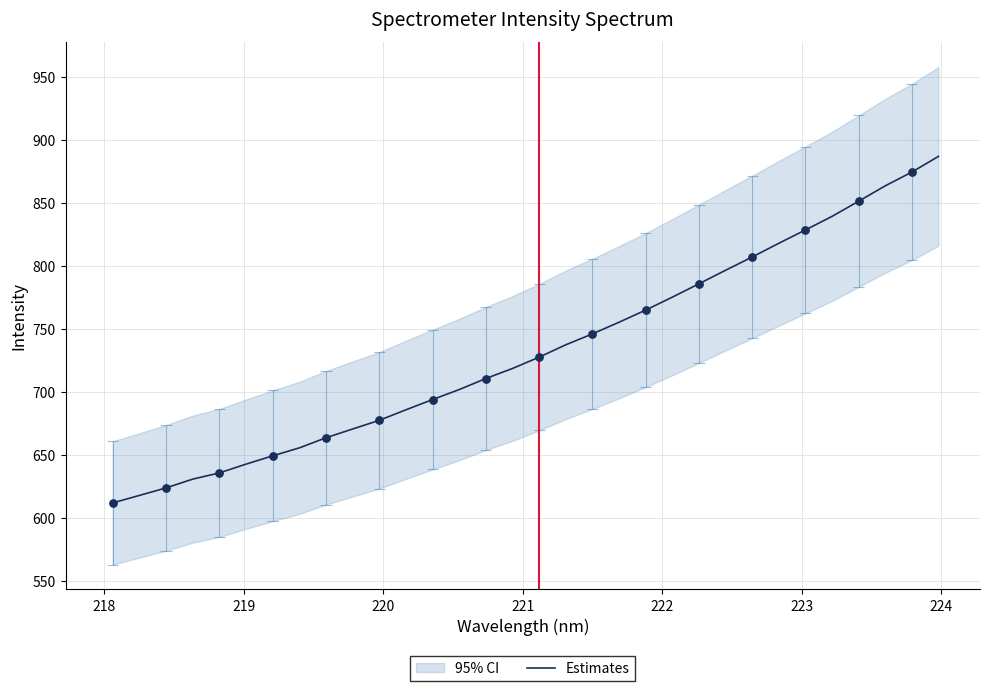

What is the minimum value for Estimates?

611.8